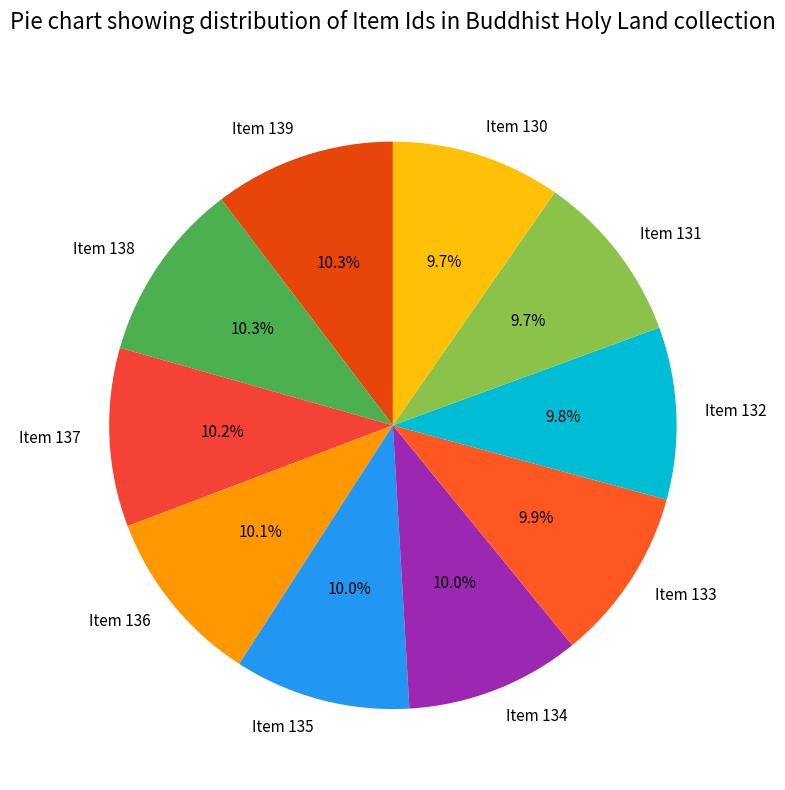

How many slices are in this pie chart?

10